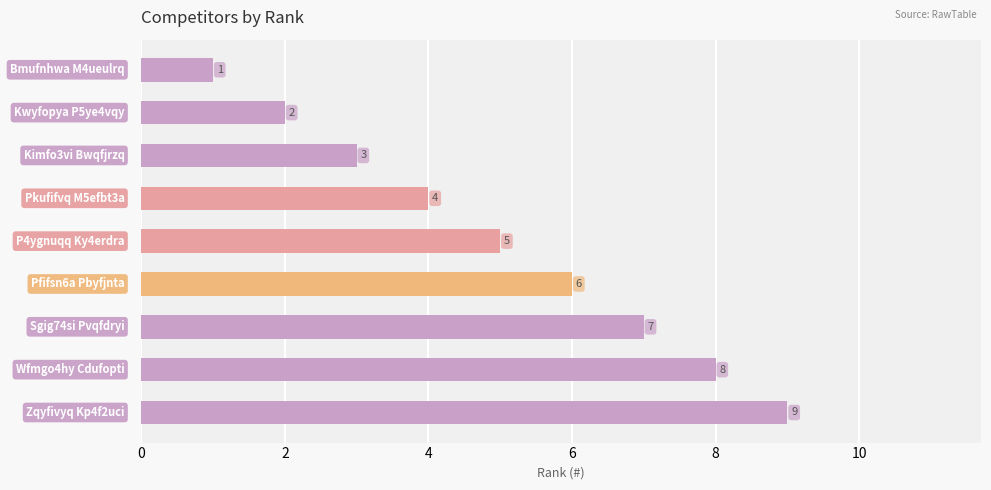

What is the value of the 8th bar from the top?

8